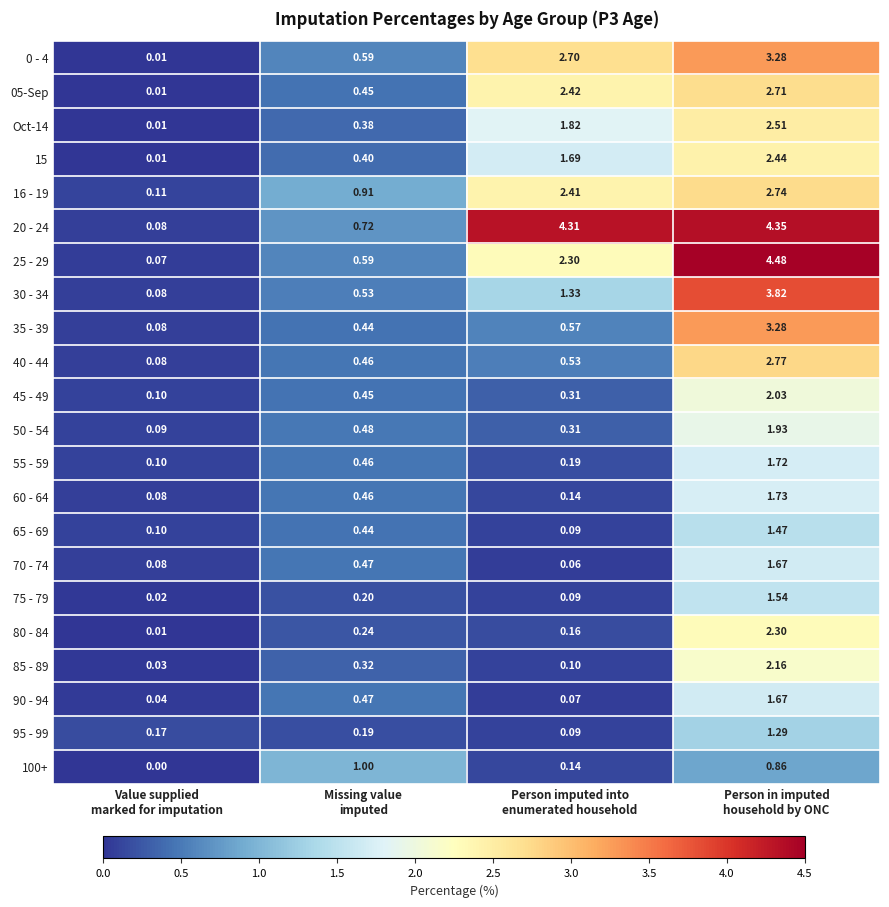

How many series are shown in this chart?

22